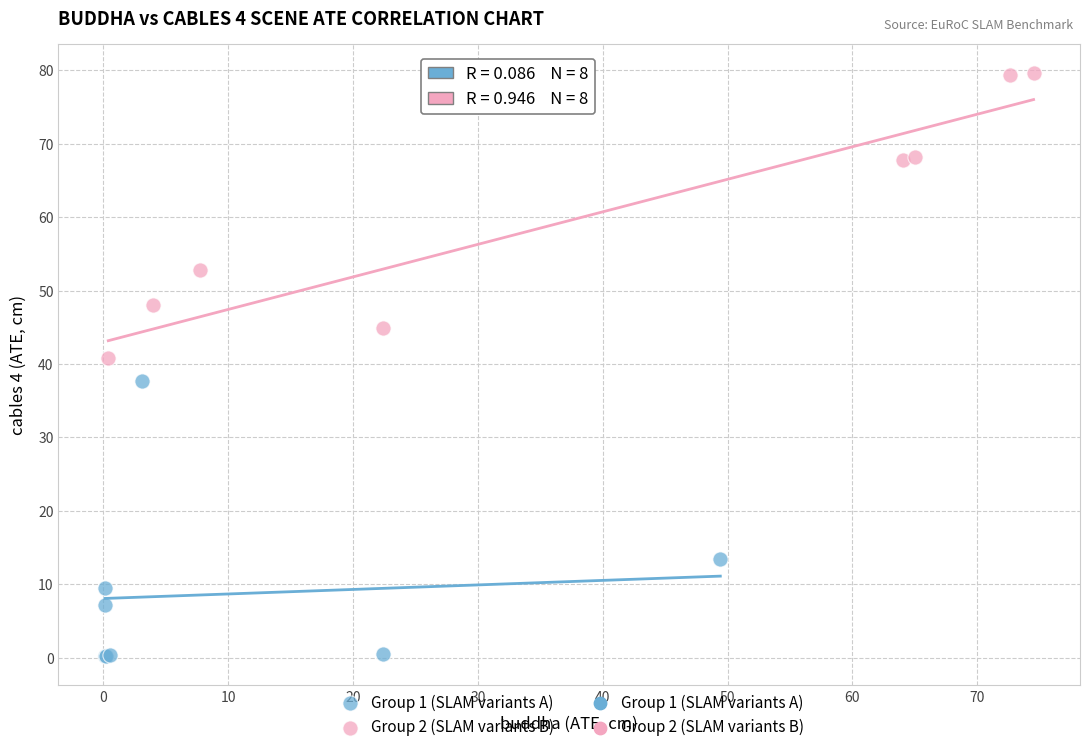

Which series reaches the minimum Y coordinate?

Group 1 (SLAM variants A)